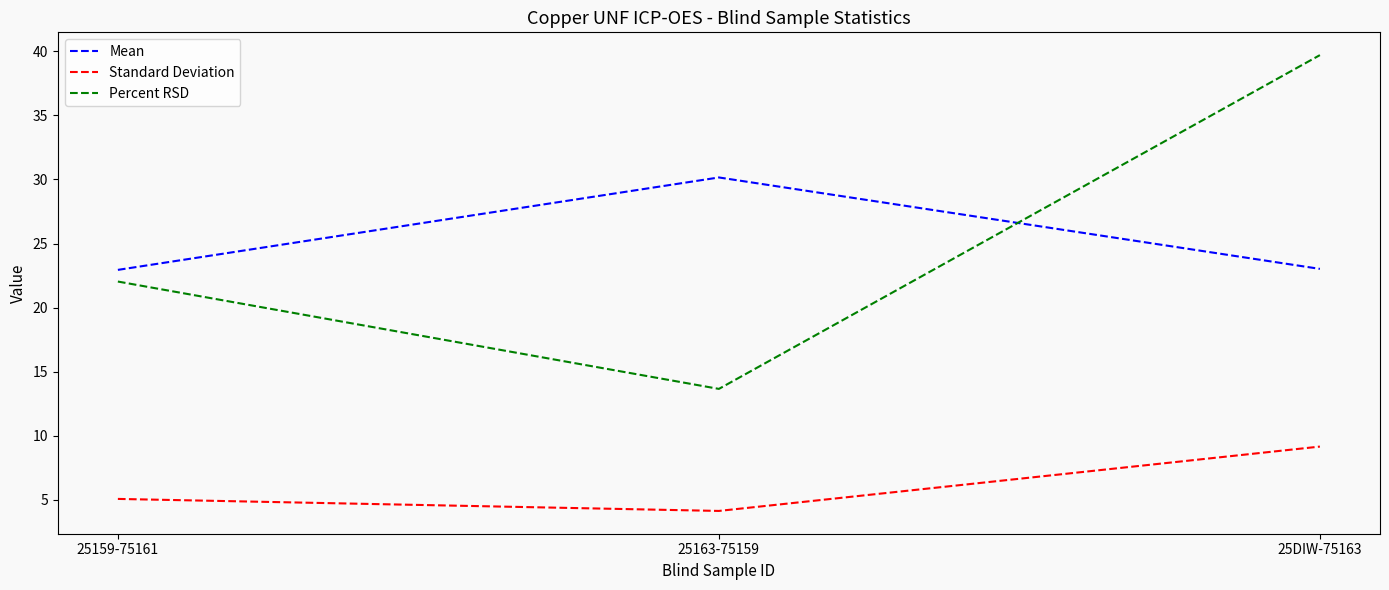

At which label is Percent RSD closest to 26?

25159-75161